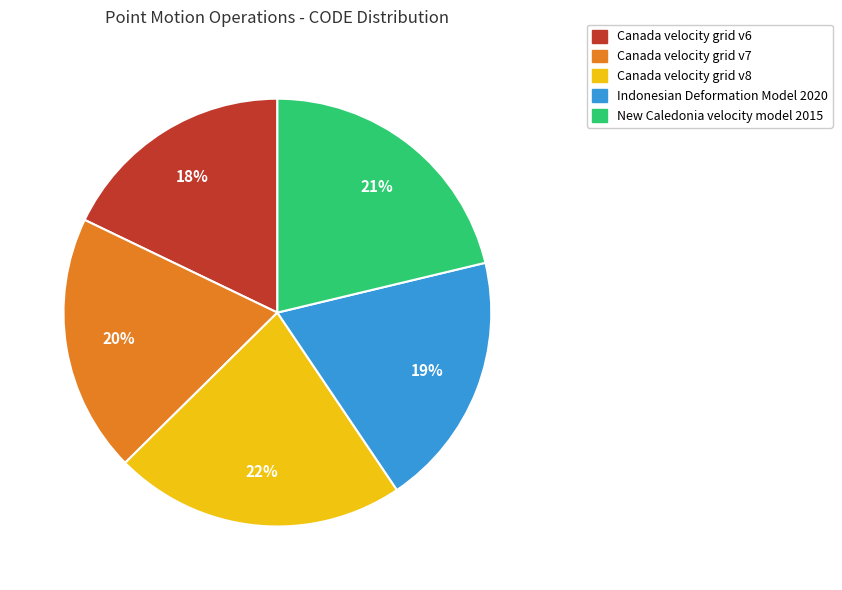

Combined, do Indonesian Deformation Model 2020 and Canada velocity grid v8 account for over 50%?

No